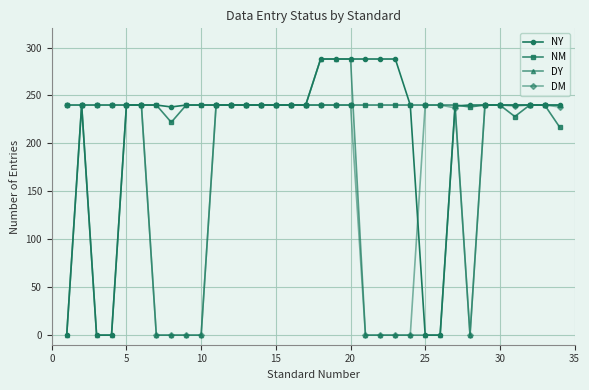

Rank the series by their average value, from lowest to highest.

DY, DM, NY, NM